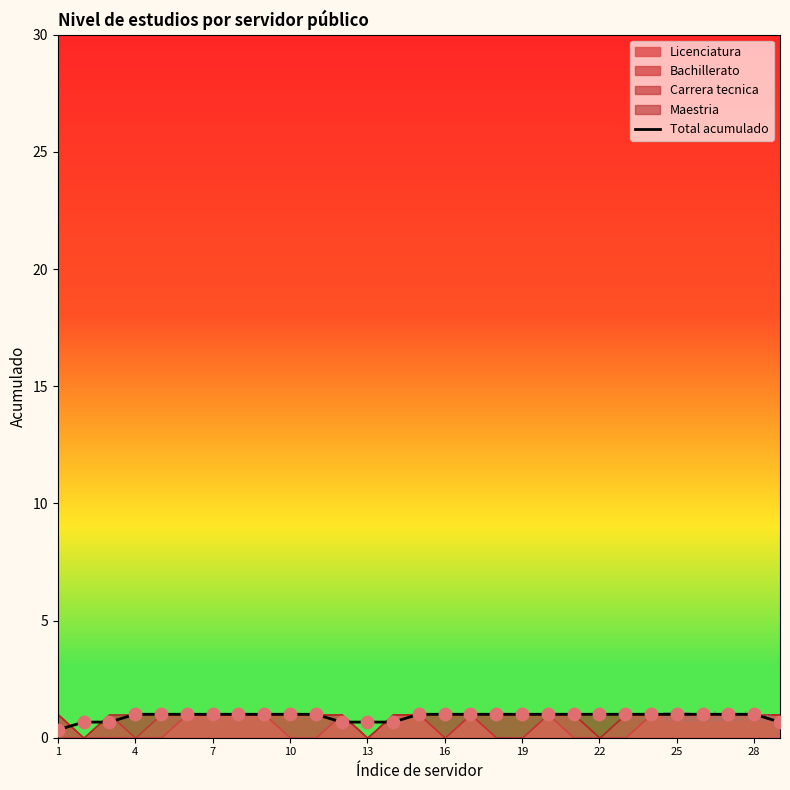

What is the highest value of the Total acumulado series?

1.0